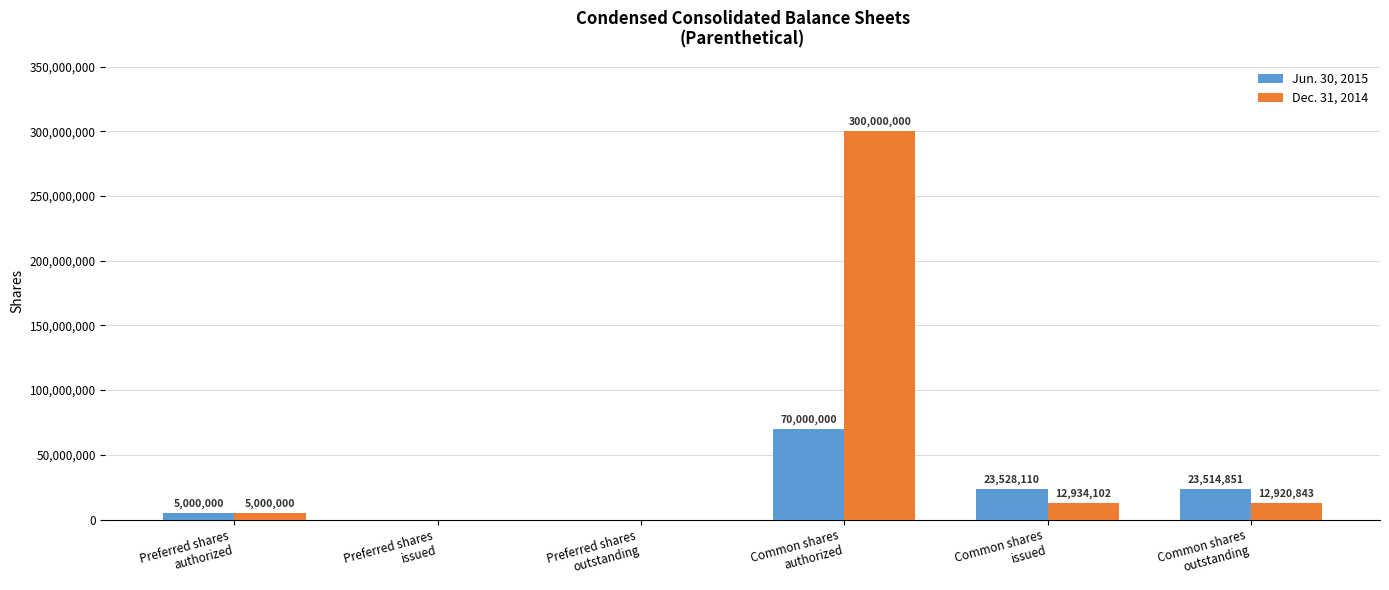

Between Preferred shares
issued and Common shares
authorized, which series saw the biggest shift?

Dec. 31, 2014